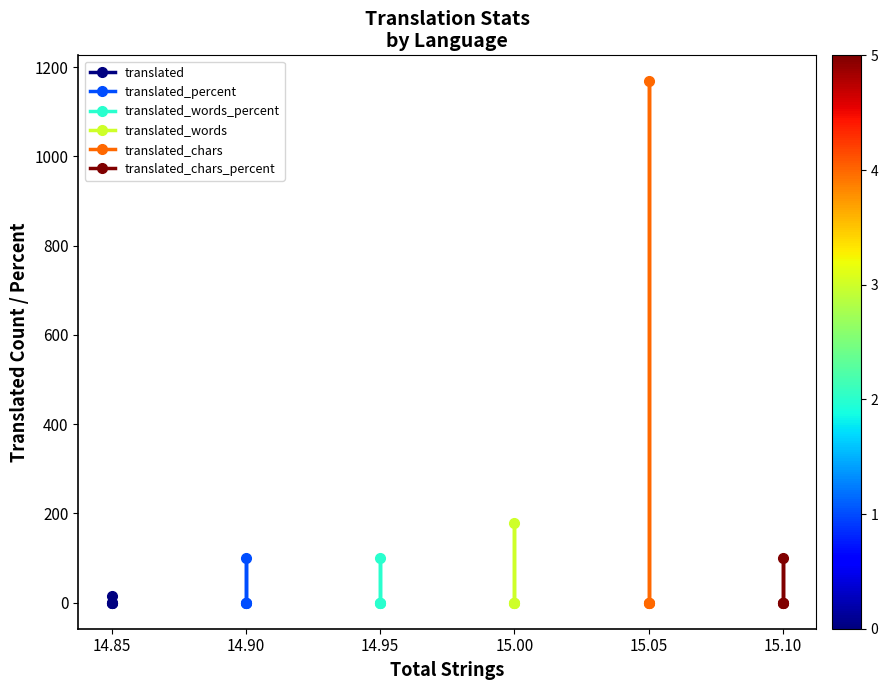

True or false: translated has more than 2 points higher than both neighbors.

False